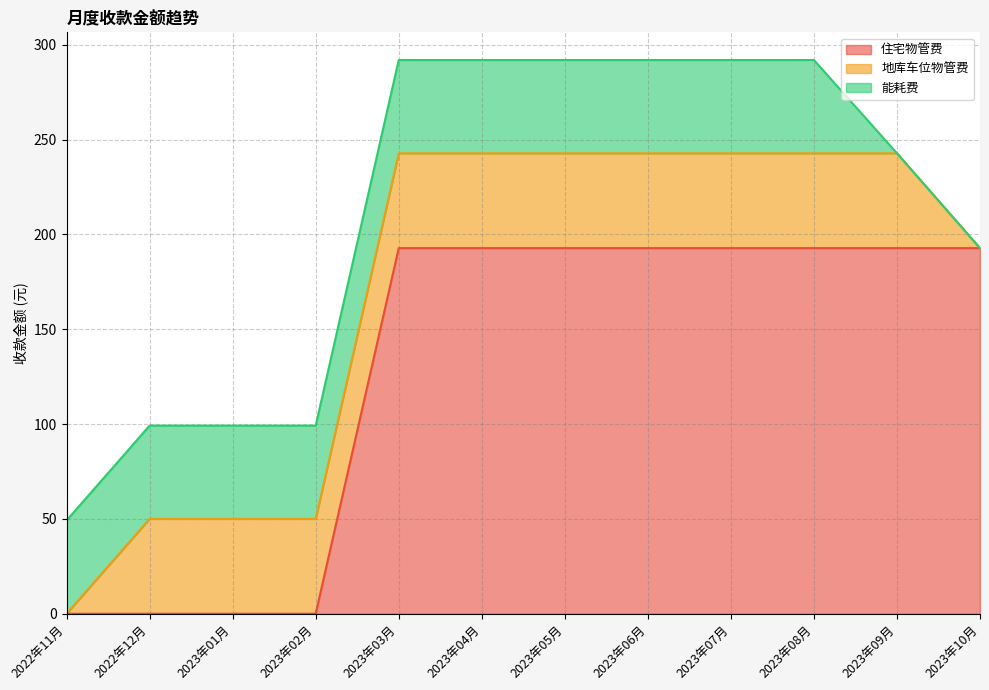

At which label does 地库车位物管费 reach its peak?

2022年12月